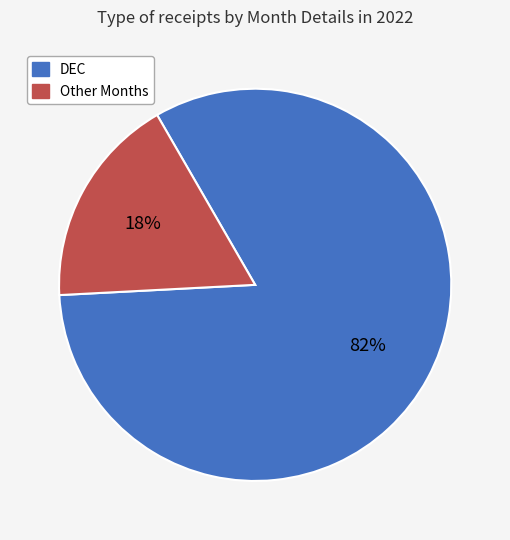

Which slice is the largest?

DEC